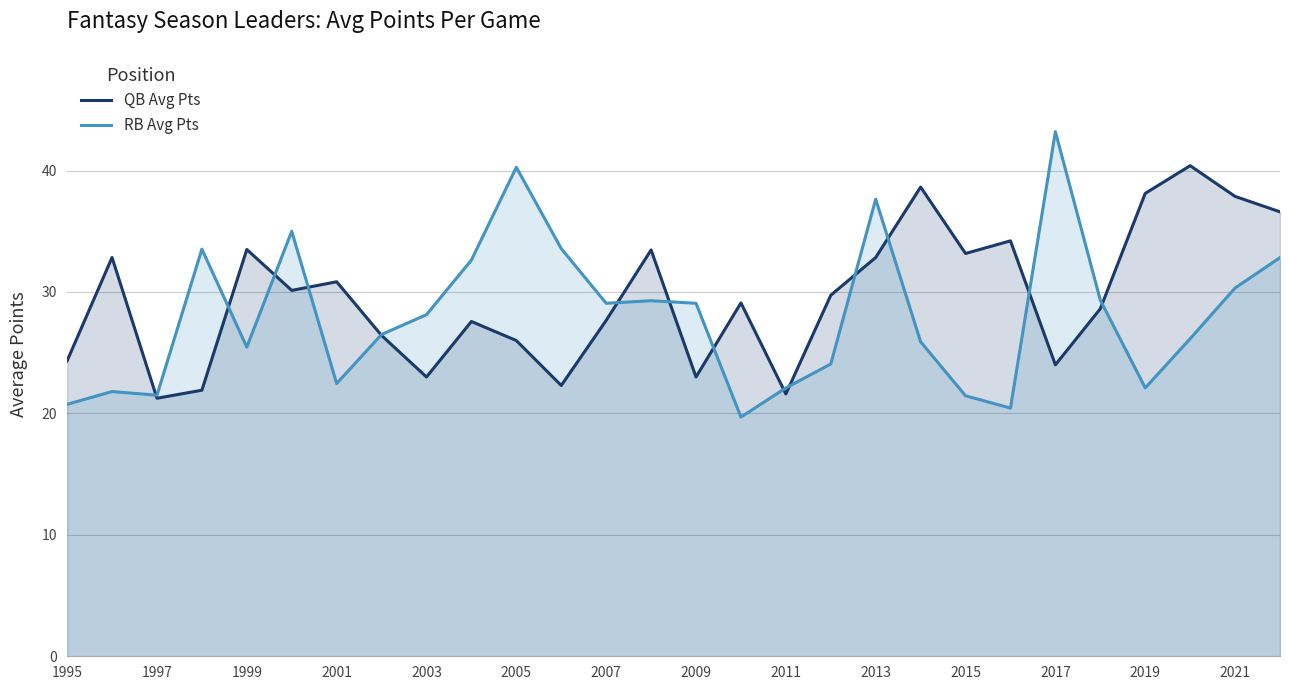

What is the minimum value for RB Avg Pts?

19.7